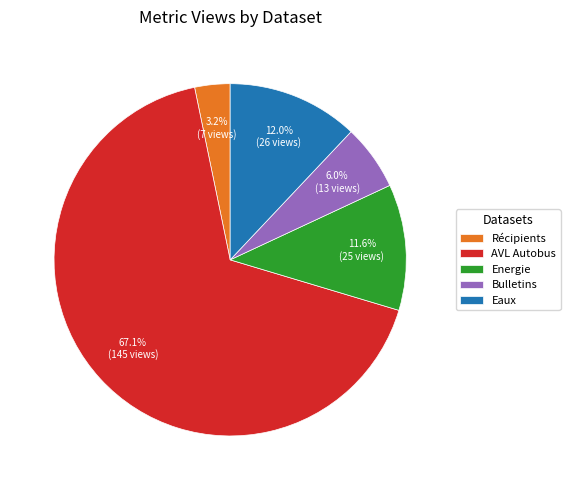

To the nearest percent, what is the average slice percentage?

20%